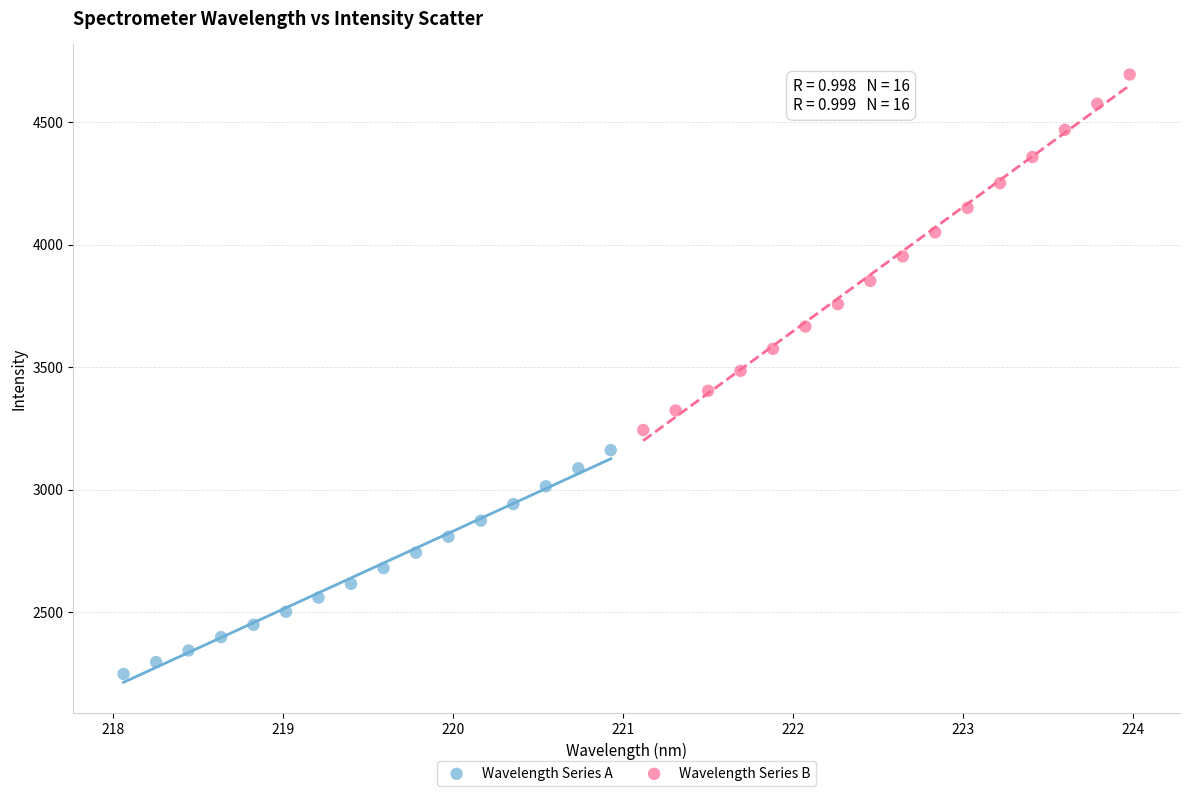

Which series has the largest Y range (max minus min)?

Wavelength Series B